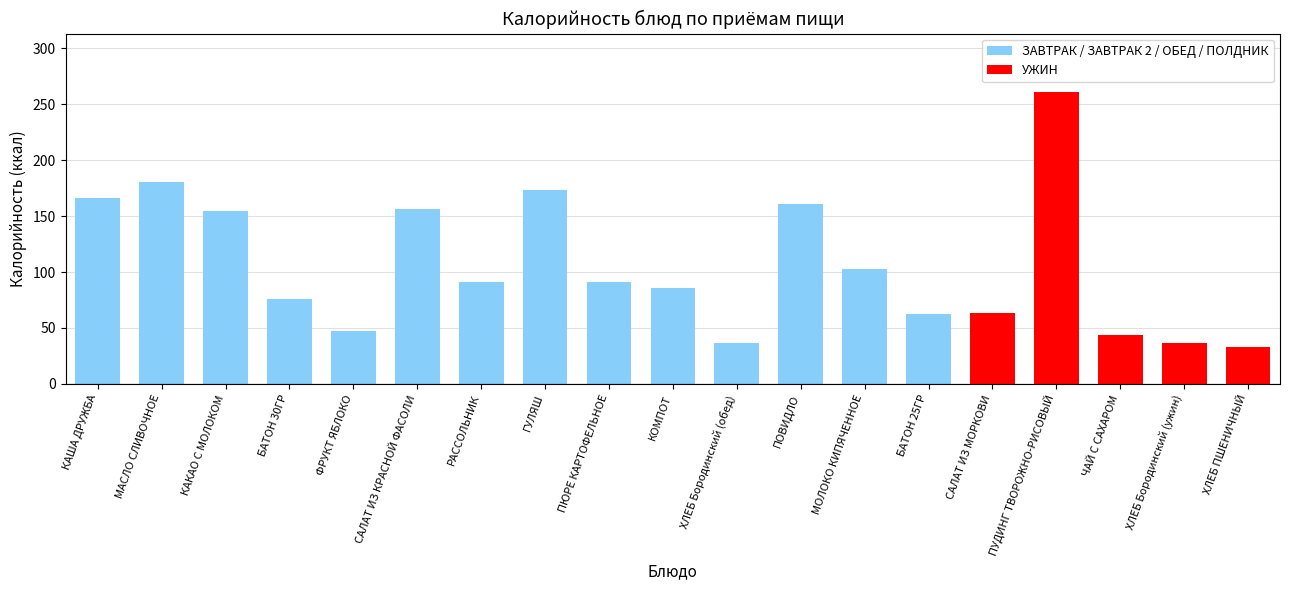

What is the greatest value displayed?

260.9